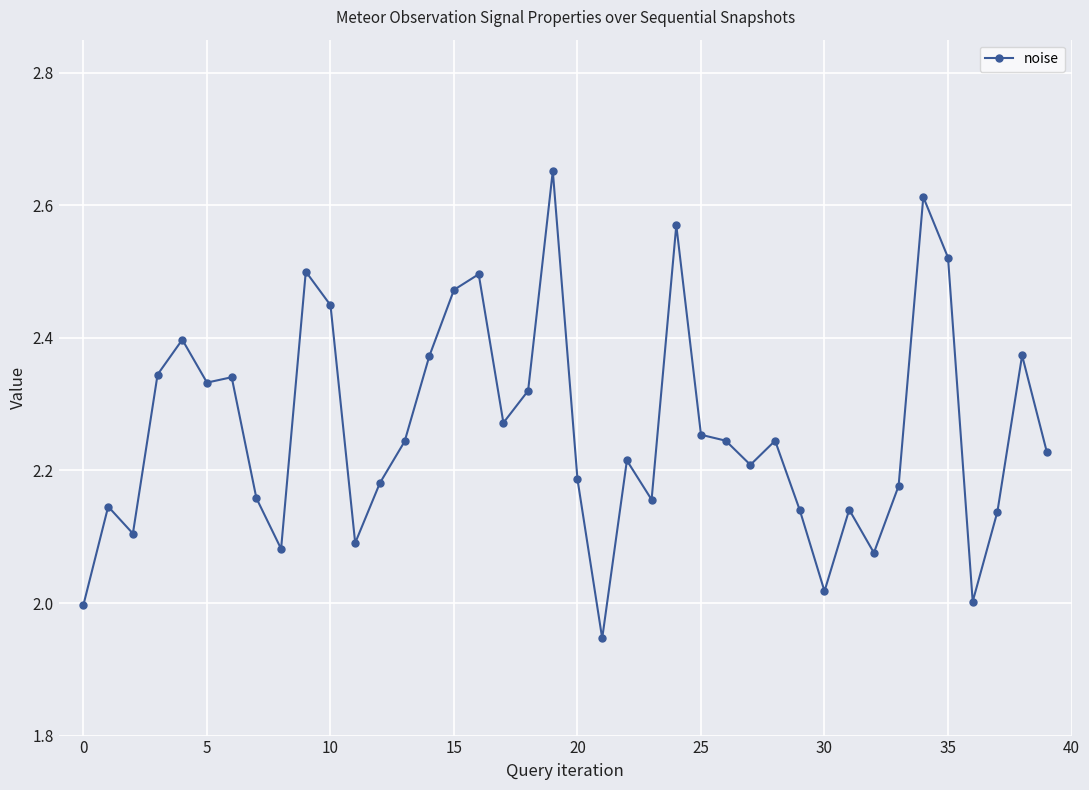

What is the difference between the second highest and second lowest values?

0.6